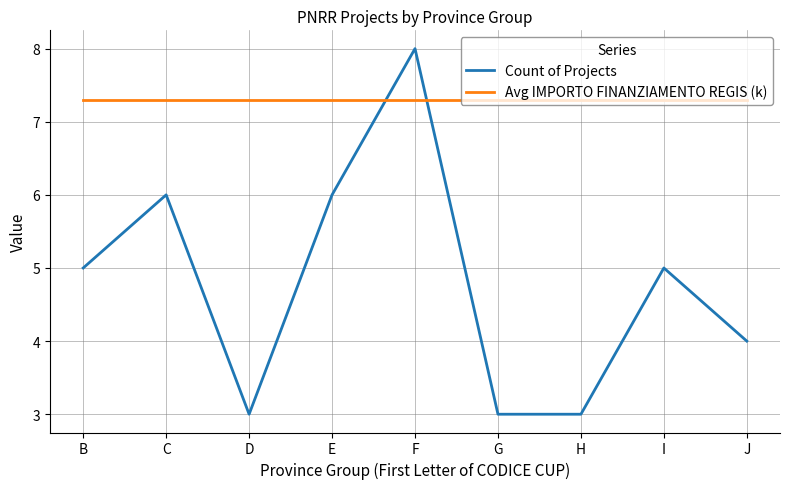

After their last crossing, which series has the higher values: Avg IMPORTO FINANZIAMENTO REGIS (k) or Count of Projects?

Avg IMPORTO FINANZIAMENTO REGIS (k)